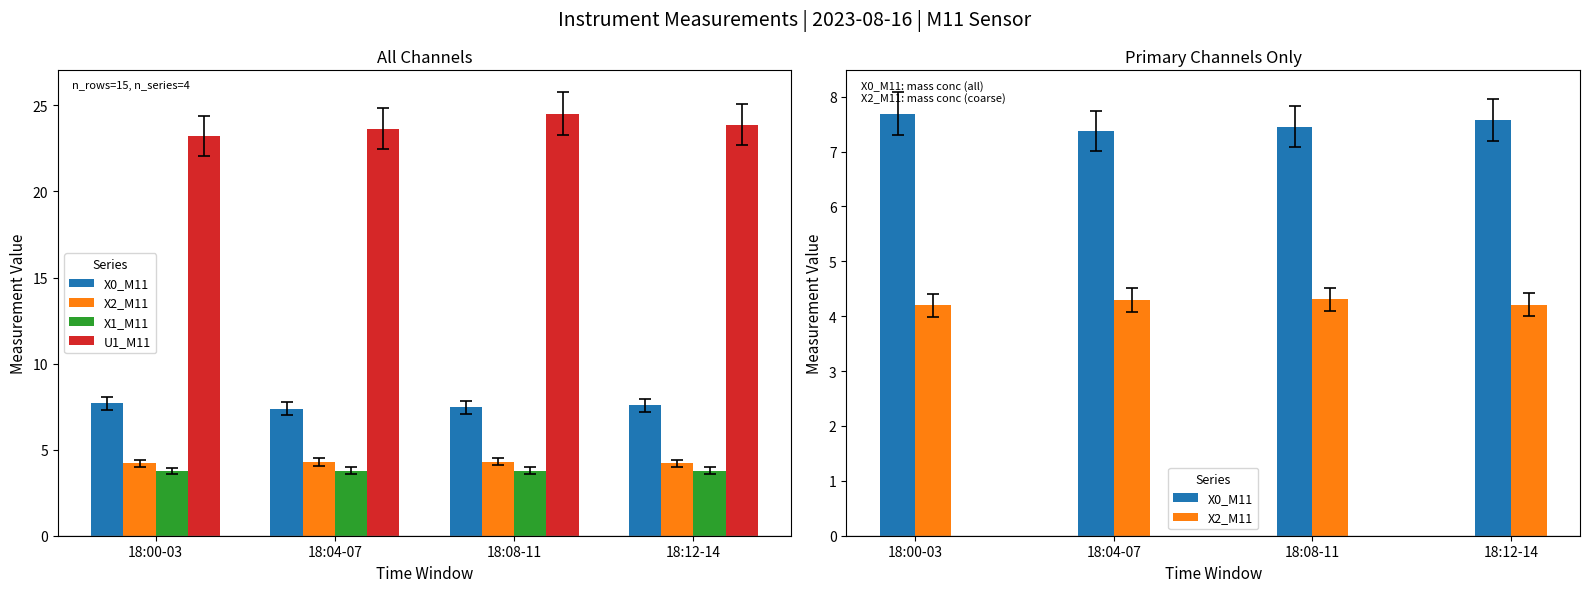

What is the label of the 4th bar from the left?

18:12-14